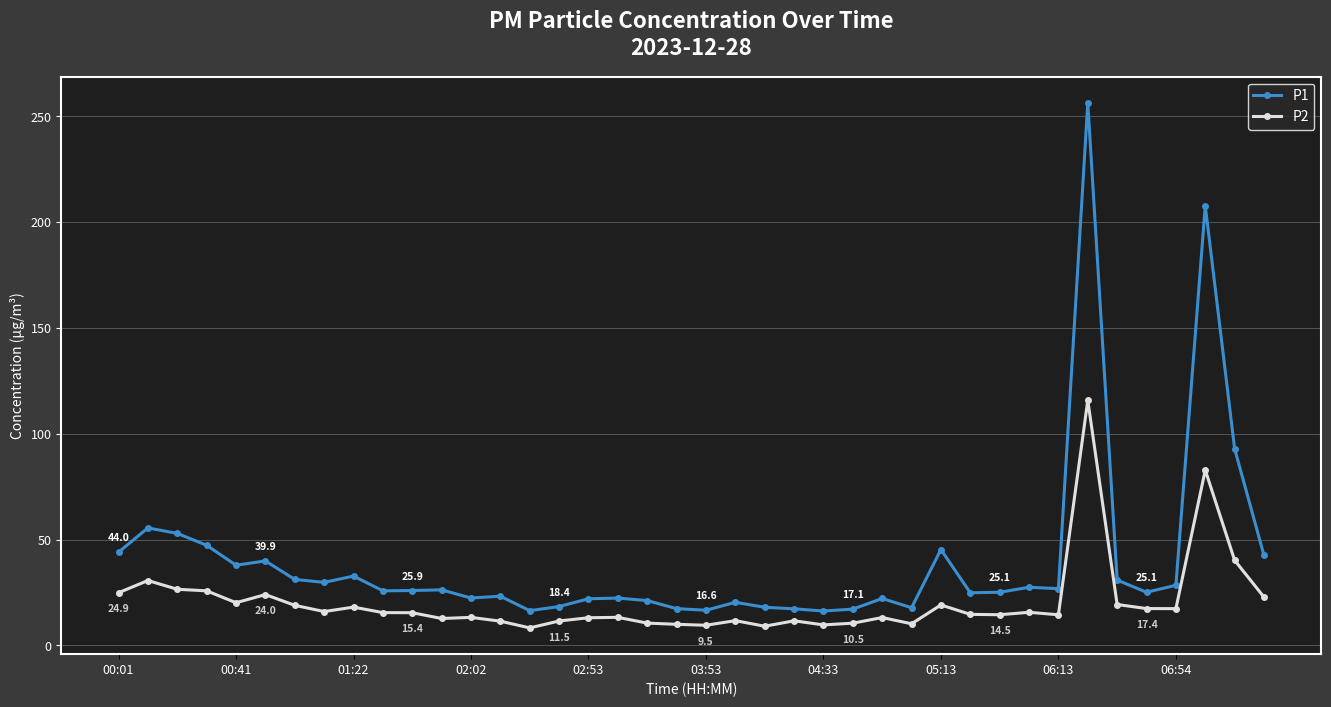

Rank the series by their maximum value, from highest to lowest.

P1, P2